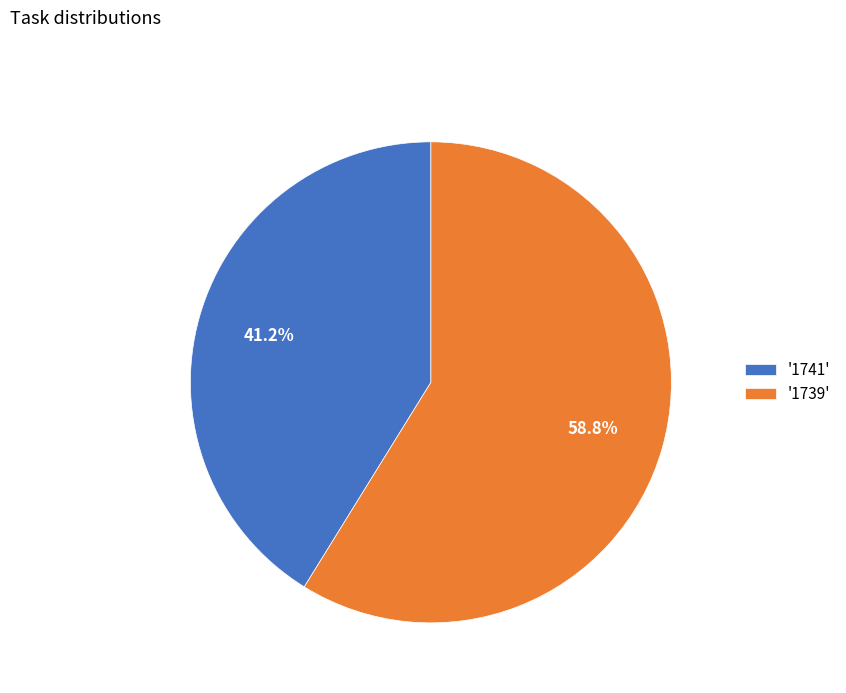

Rank the categories by value from highest to lowest.

'1739', '1741'